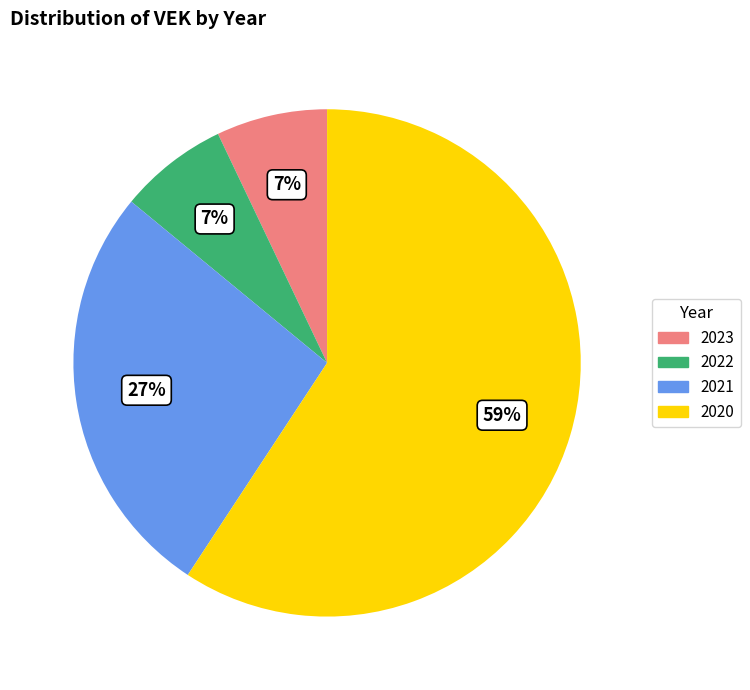

To the nearest percent, what is the average slice percentage?

25%